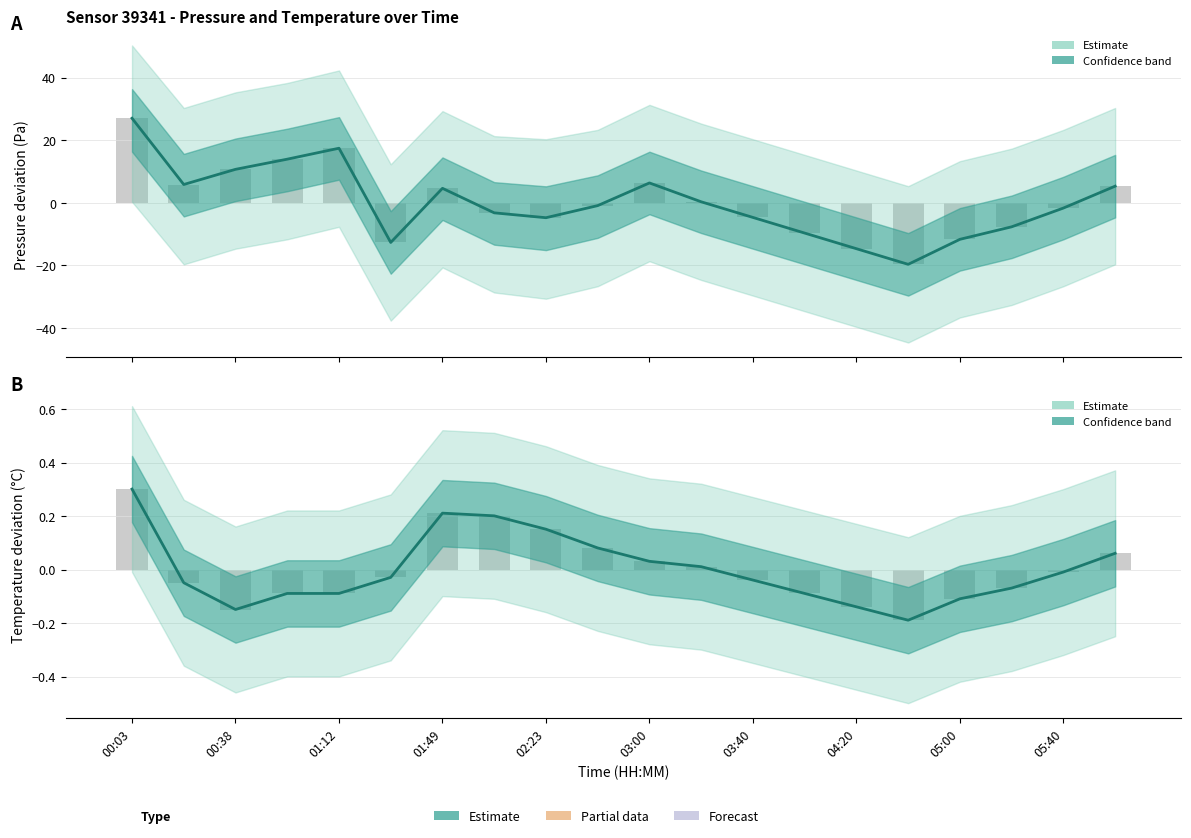

At which label does pressure reach its minimum?

15